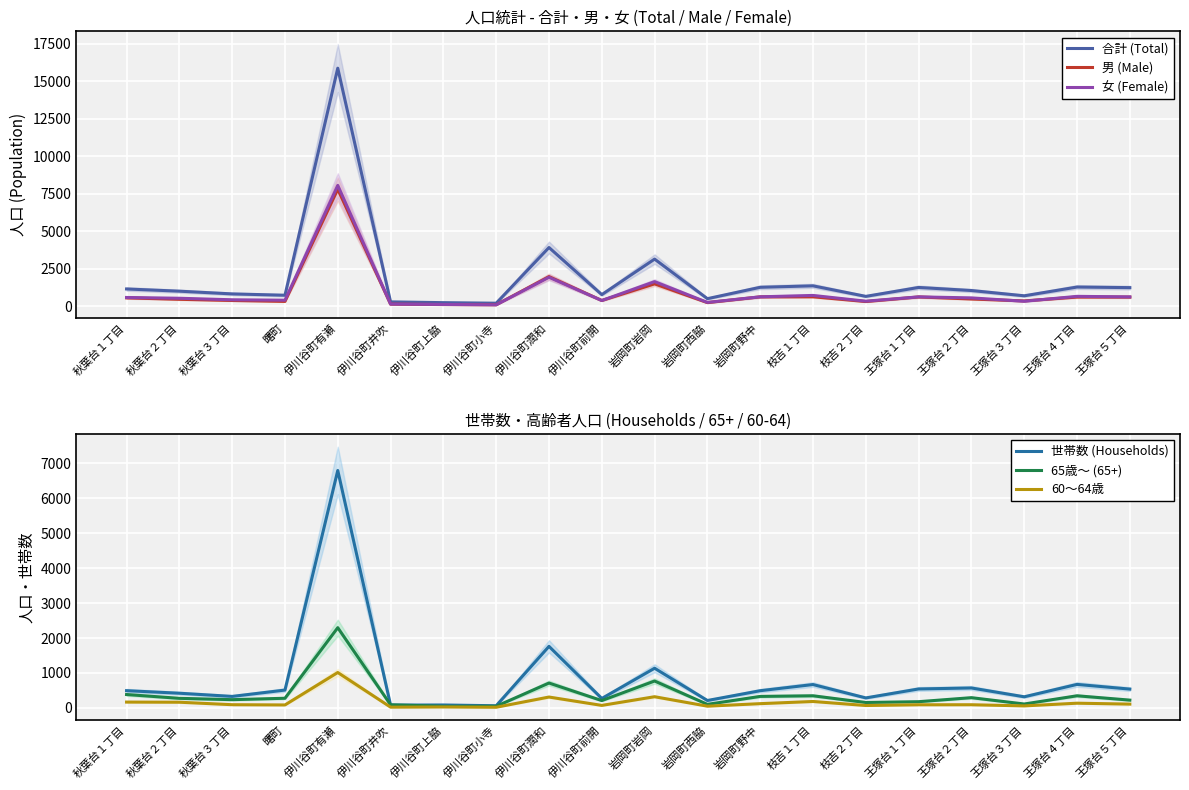

True or false: 合計 (Total) and 65歳～ (65+) intersect in this chart.

False